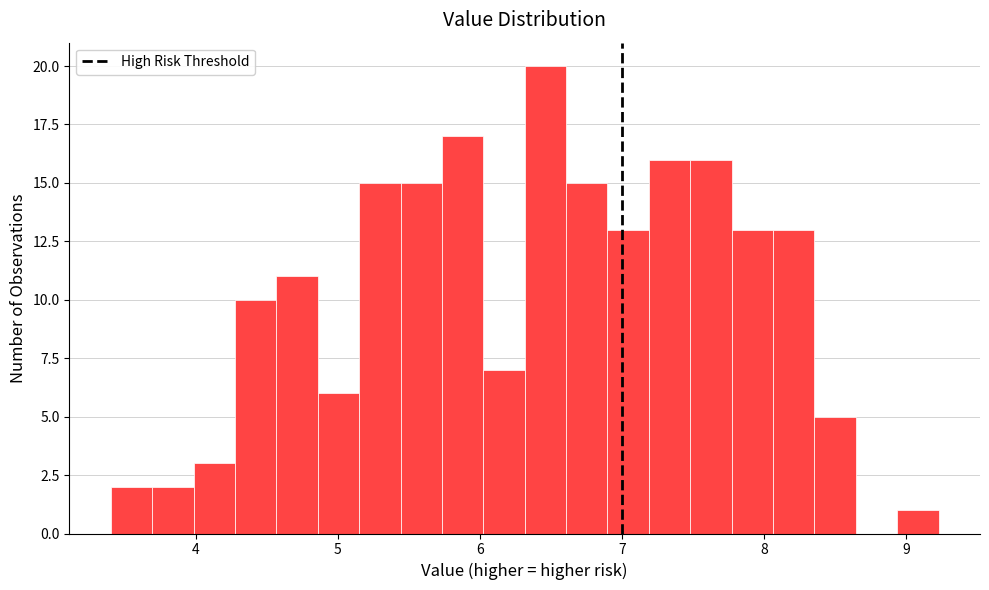

Read against the x-axis, roughly where is the centre of the tallest bar?

6.5